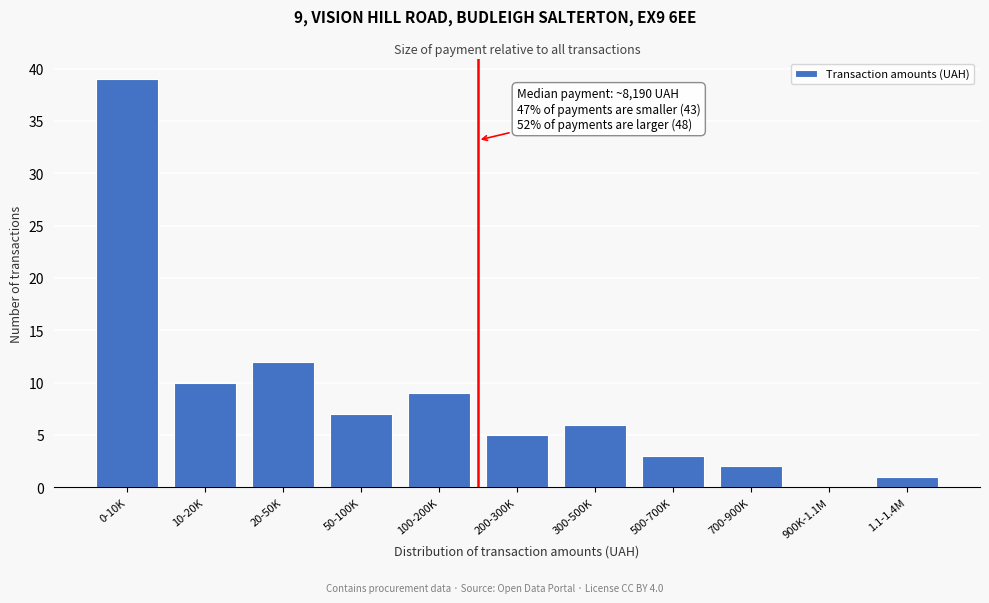

Reading left to right, list all the values displayed in this chart.

0-10K=39	10-20K=10	20-50K=12	50-100K=7	100-200K=9	200-300K=5	300-500K=6	500-700K=3	700-900K=2	900K-1.1M=0	1.1-1.4M=1